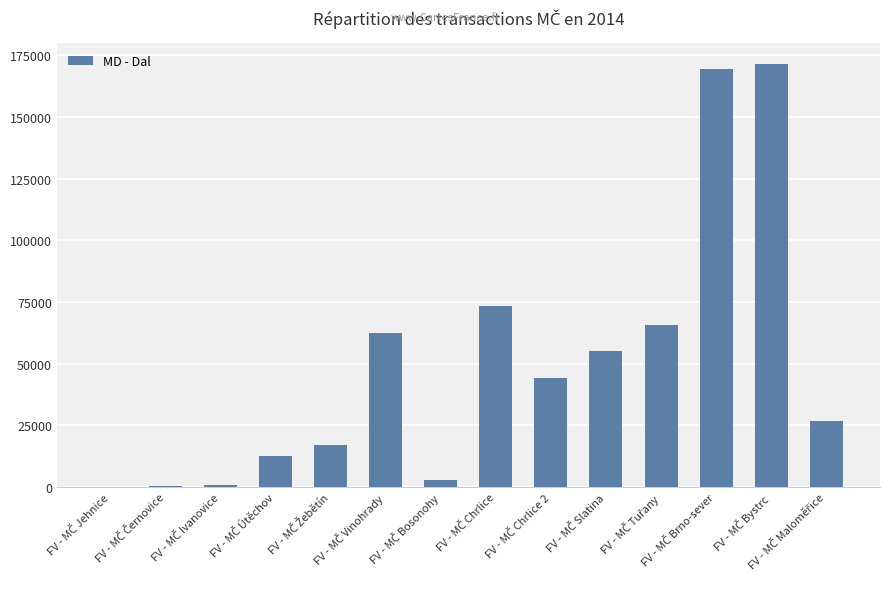

What is the sum of all values?

700699.6